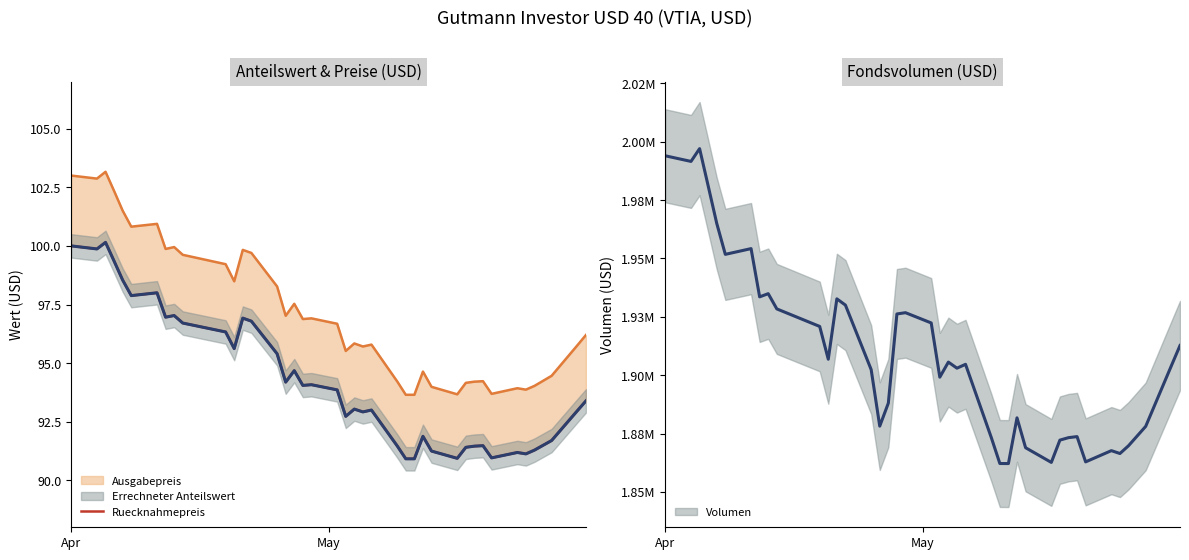

At which category does the data reach its first local valley?

May